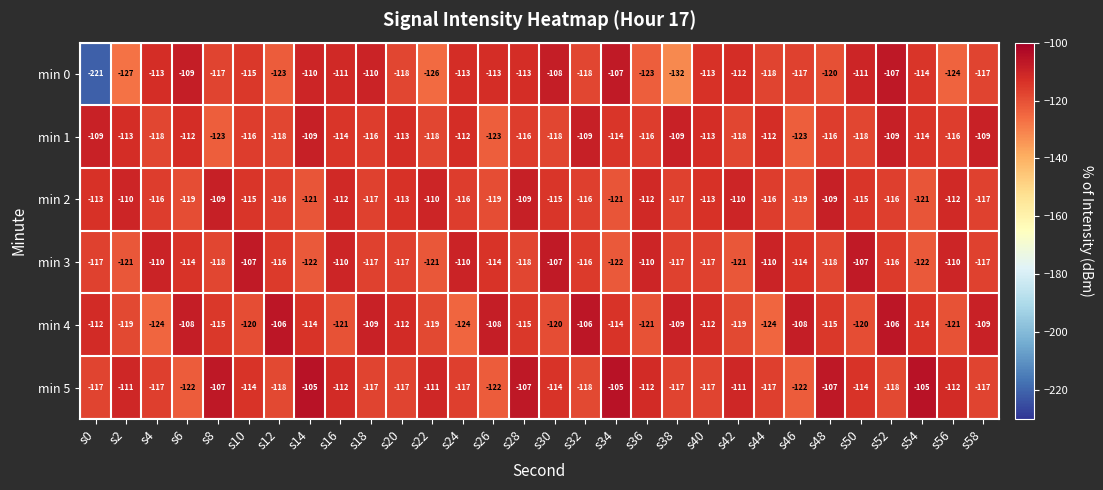

Which series changed the most between s18 and s40?

min 2